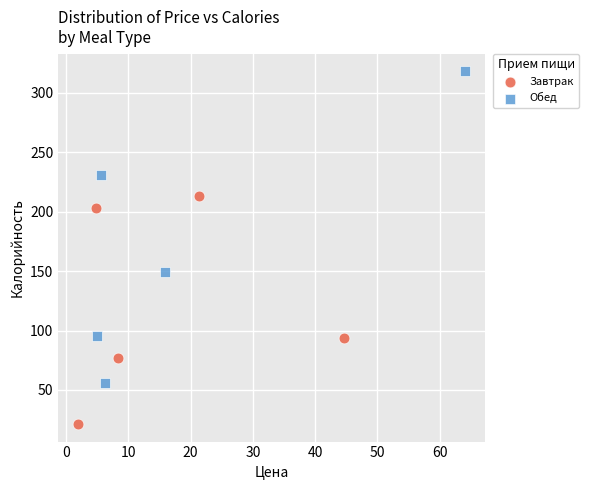

Which series has the largest Y range (max minus min)?

Обед